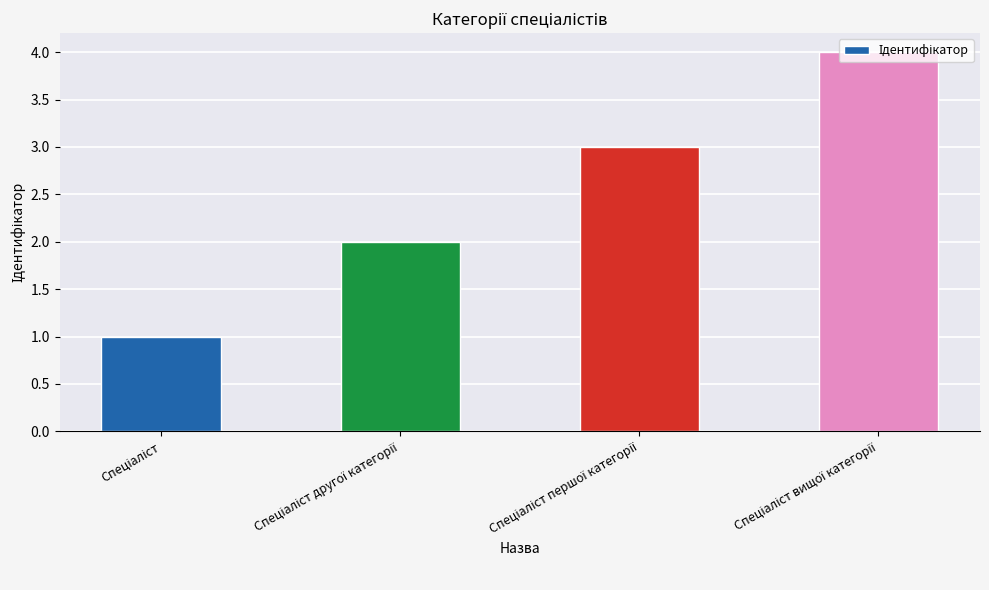

What is the sum of all values?

10